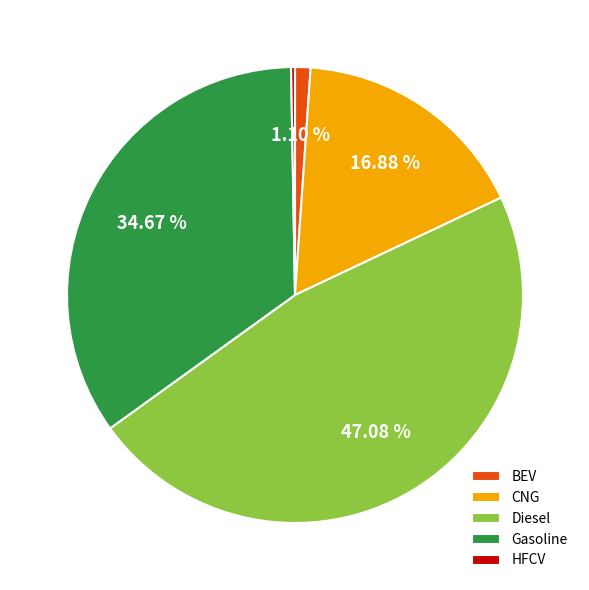

Is the sum of BEV and Diesel greater than half?

No